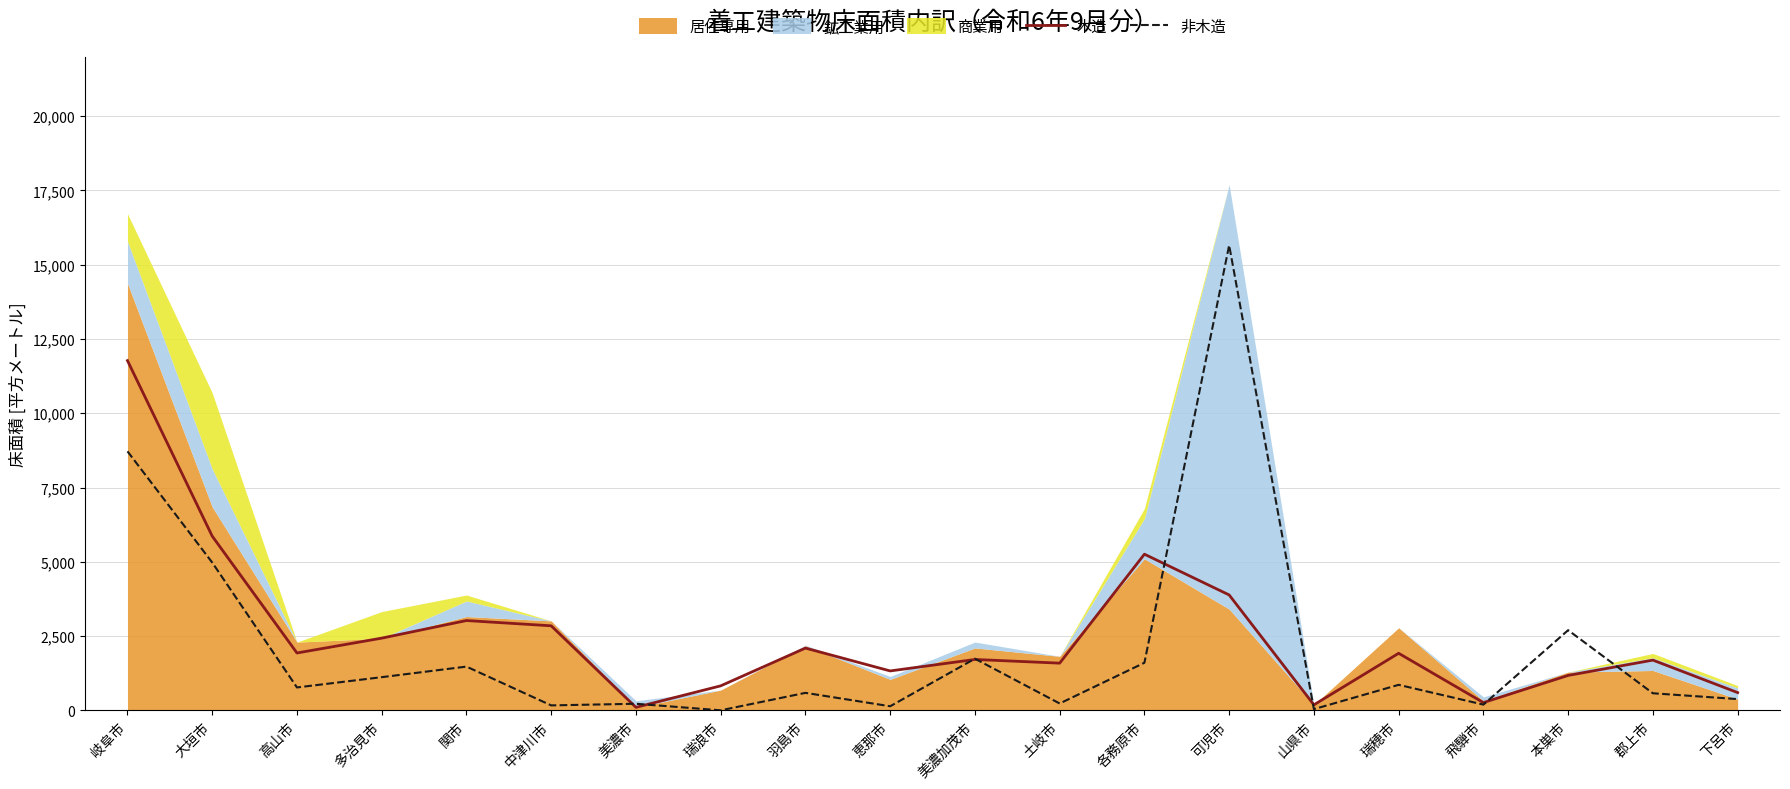

The value of 木造 at 関市 is 4348. True or false?

False